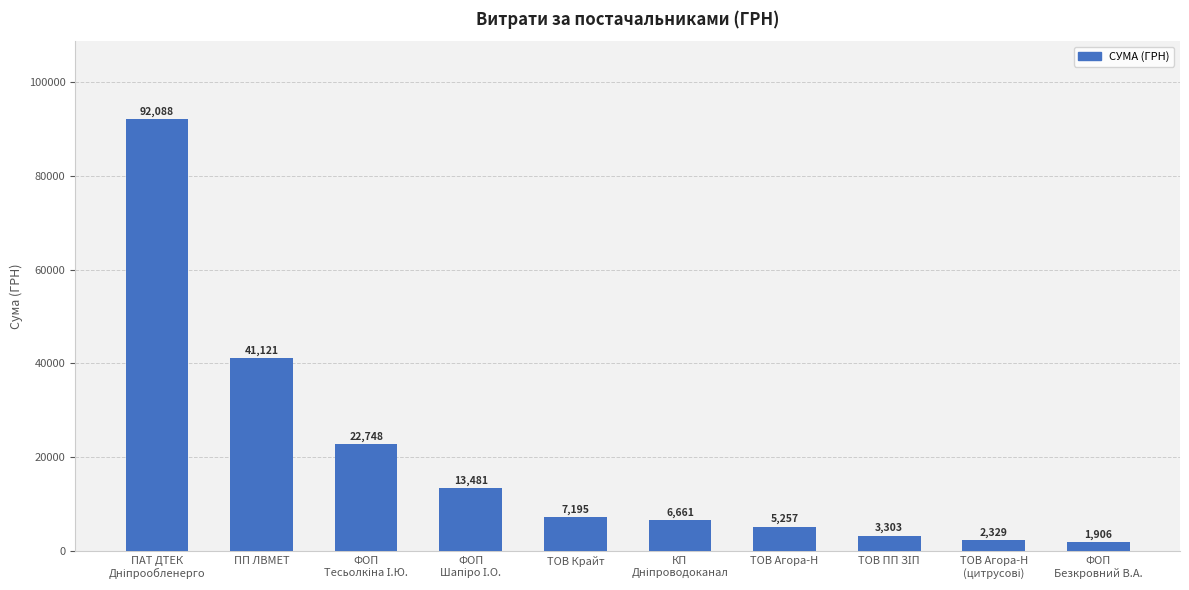

Where is the data nearest to the value 46997?

ПП ЛВМЕТ